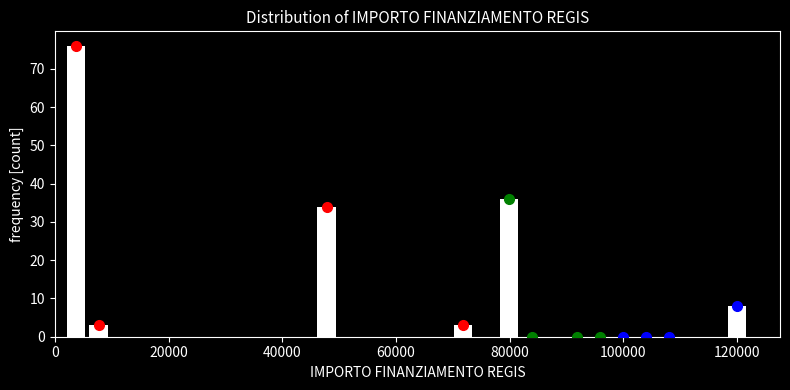

Read against the x-axis, roughly where is the centre of the tallest bar?

4000